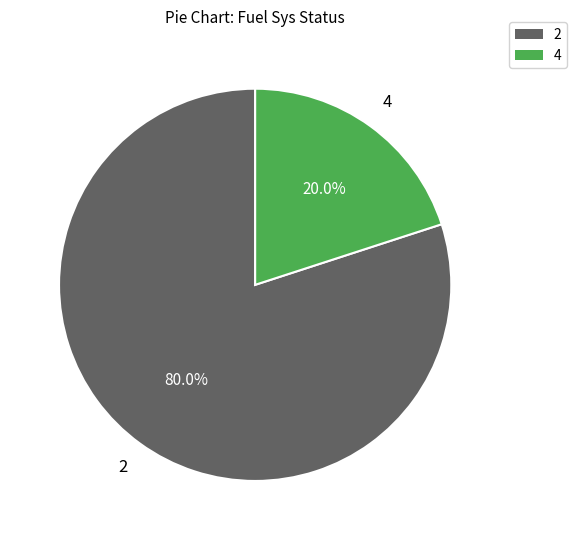

Which category has the smallest portion of the pie?

4